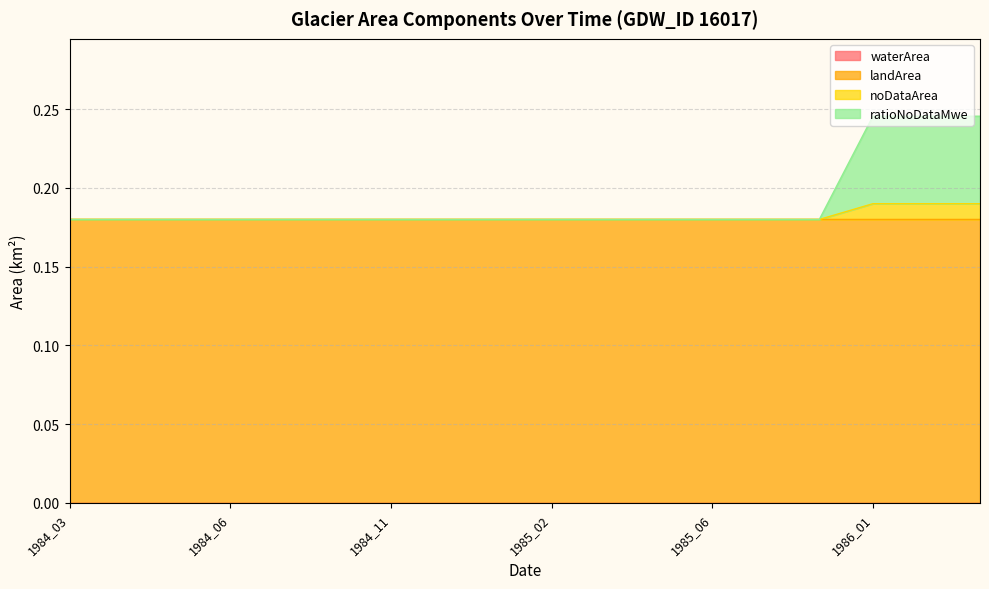

The noDataArea series shows 0.0 at 1984_03. True or false?

False